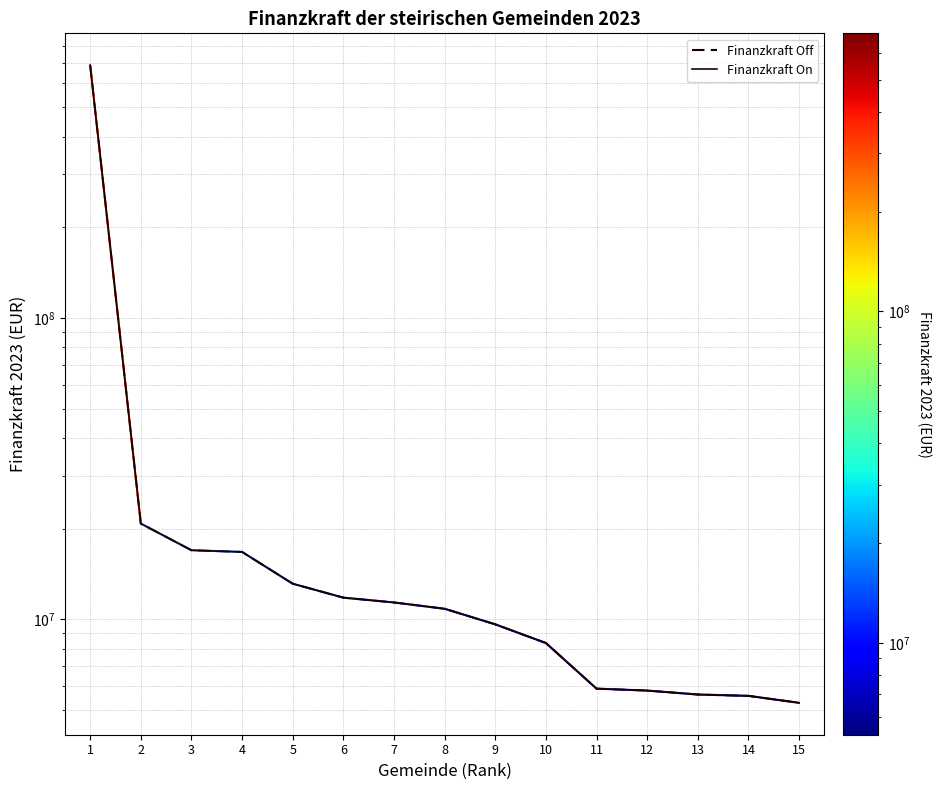

Which series changed the most between 7 and 11?

Finanzkraft On